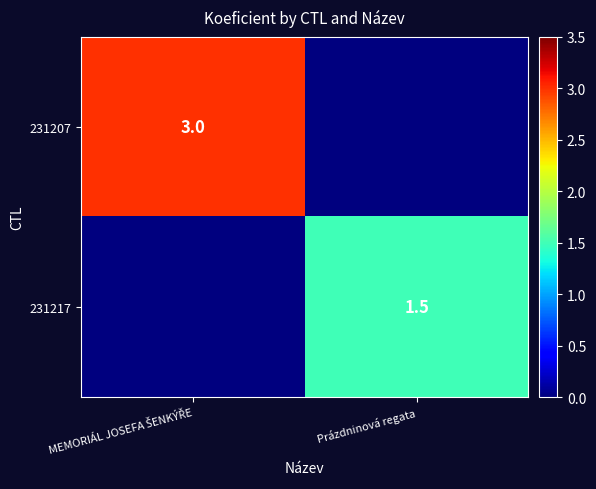

The 231217 series shows 0.6 at Prázdninová regata. True or false?

False